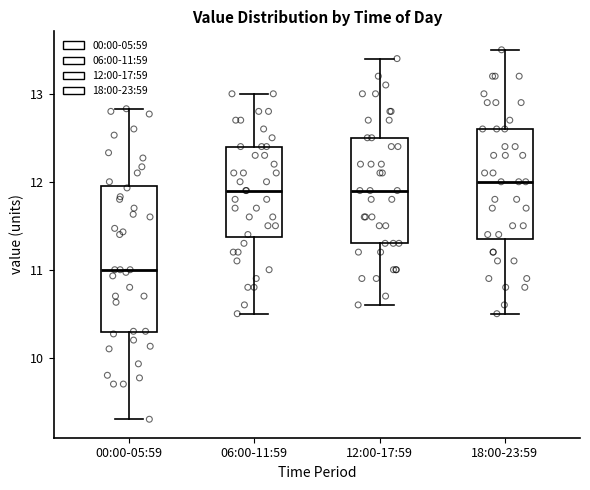

Which box has the lowest median line?

00:00-05:59